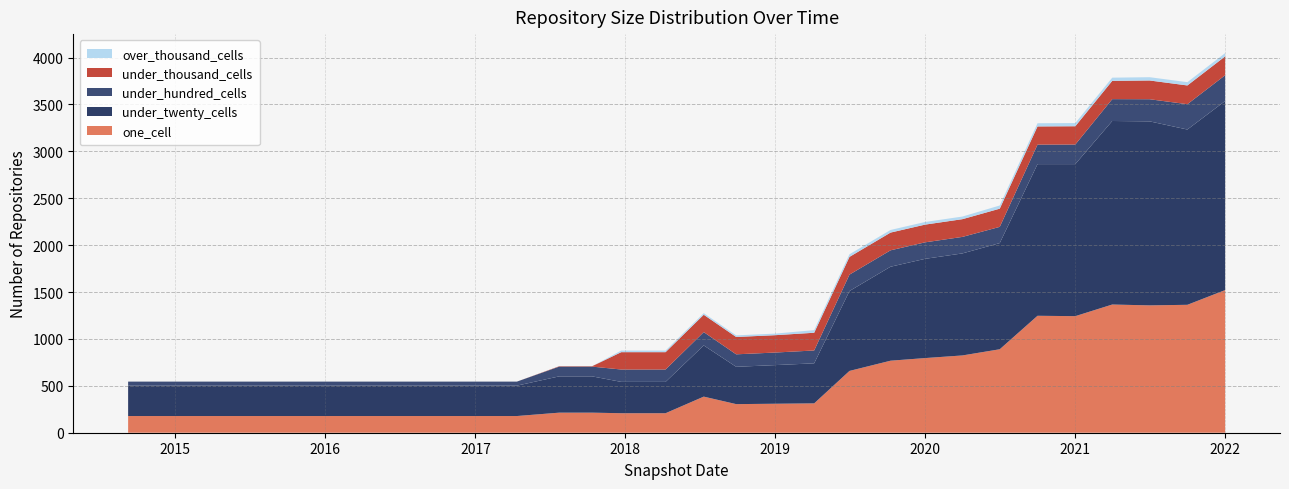

Reading left to right, what are all the values shown in this chart?

one_cell: 2014-09-08=178	2015-01-19=178	2015-04-09=178	2015-07-03=178	2015-10-01=178	2016-01-04=178	2016-04-05=178	2016-07-04=178	2016-10-07=178	2016-12-27=178	2017-04-12=178	2017-07-24=214	2017-10-12=214	2017-12-22=208	2018-04-09=208	2018-07-11=385	2018-09-28=305	2019-01-01=309	2019-04-06=313	2019-07-01=659	2019-10-09=768	2020-01-01=796	2020-04-01=824	2020-07-01=890	2020-10-01=1247	2021-01-01=1243	2021-04-01=1367	2021-07-01=1358	2021-10-01=1364	2022-01-01=1521
under_twenty_cells: 2014-09-08=324	2015-01-19=324	2015-04-09=324	2015-07-03=324	2015-10-01=324	2016-01-04=324	2016-04-05=324	2016-07-04=324	2016-10-07=324	2016-12-27=324	2017-04-12=324	2017-07-24=387	2017-10-12=387	2017-12-22=334	2018-04-09=334	2018-07-11=546	2018-09-28=398	2019-01-01=412	2019-04-06=427	2019-07-01=852	2019-10-09=1002	2020-01-01=1058	2020-04-01=1088	2020-07-01=1132	2020-10-01=1617	2021-01-01=1621	2021-04-01=1957	2021-07-01=1962	2021-10-01=1869	2022-01-01=2016
under_hundred_cells: 2014-09-08=43	2015-01-19=43	2015-04-09=43	2015-07-03=43	2015-10-01=43	2016-01-04=43	2016-04-05=43	2016-07-04=43	2016-10-07=43	2016-12-27=43	2017-04-12=43	2017-07-24=104	2017-10-12=104	2017-12-22=132	2018-04-09=132	2018-07-11=142	2018-09-28=133	2019-01-01=134	2019-04-06=137	2019-07-01=175	2019-10-09=175	2020-01-01=176	2020-04-01=176	2020-07-01=173	2020-10-01=208	2021-01-01=209	2021-04-01=233	2021-07-01=236	2021-10-01=270	2022-01-01=275
under_thousand_cells: 2014-09-08=0	2015-01-19=0	2015-04-09=0	2015-07-03=0	2015-10-01=0	2016-01-04=0	2016-04-05=0	2016-07-04=0	2016-10-07=0	2016-12-27=0	2017-04-12=0	2017-07-24=4	2017-10-12=4	2017-12-22=185	2018-04-09=185	2018-07-11=185	2018-09-28=185	2019-01-01=185	2019-04-06=189	2019-07-01=189	2019-10-09=189	2020-01-01=189	2020-04-01=189	2020-07-01=194	2020-10-01=194	2021-01-01=195	2021-04-01=195	2021-07-01=200	2021-10-01=200	2022-01-01=201
over_thousand_cells: 2014-09-08=0	2015-01-19=0	2015-04-09=0	2015-07-03=0	2015-10-01=0	2016-01-04=0	2016-04-05=0	2016-07-04=0	2016-10-07=0	2016-12-27=0	2017-04-12=0	2017-07-24=0	2017-10-12=0	2017-12-22=17	2018-04-09=17	2018-07-11=17	2018-09-28=17	2019-01-01=17	2019-04-06=28	2019-07-01=28	2019-10-09=28	2020-01-01=28	2020-04-01=28	2020-07-01=34	2020-10-01=34	2021-01-01=34	2021-04-01=34	2021-07-01=35	2021-10-01=35	2022-01-01=35